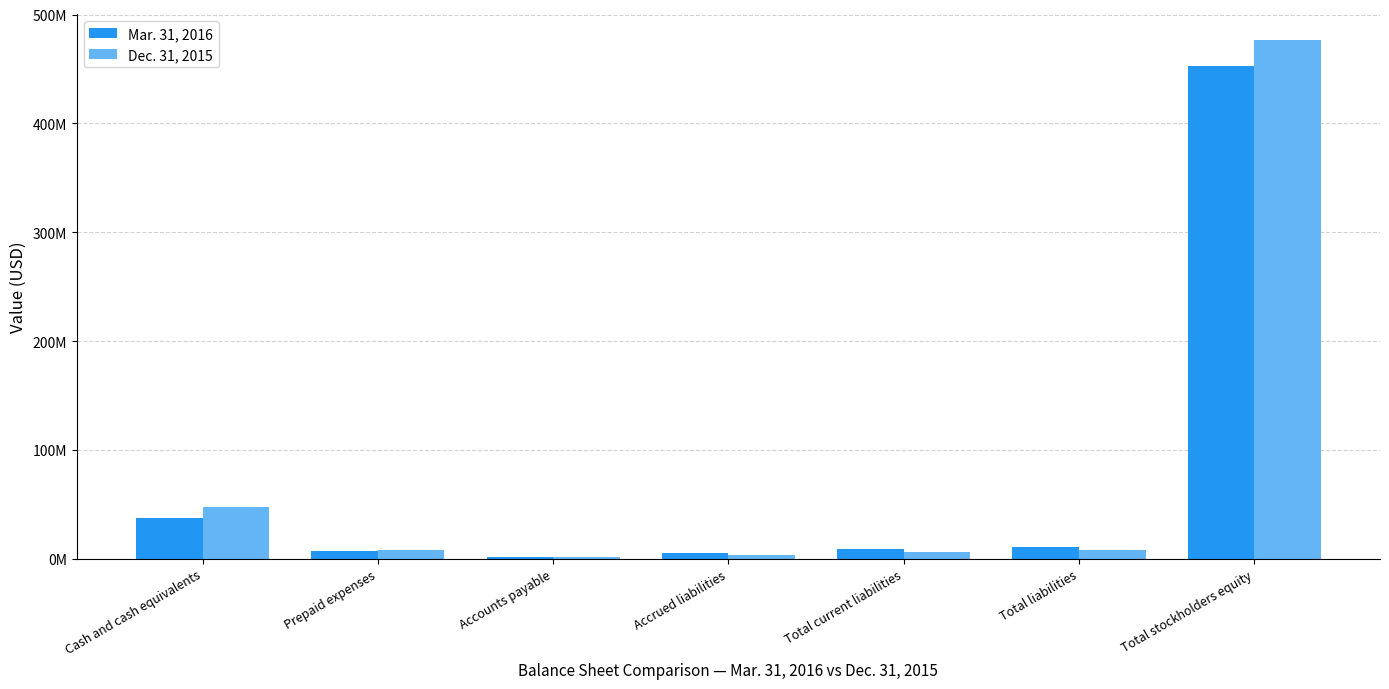

Rank the categories by Mar. 31, 2016 value from highest to lowest.

Total stockholders equity, Cash and cash equivalents, Total liabilities, Total current liabilities, Prepaid expenses, Accrued liabilities, Accounts payable